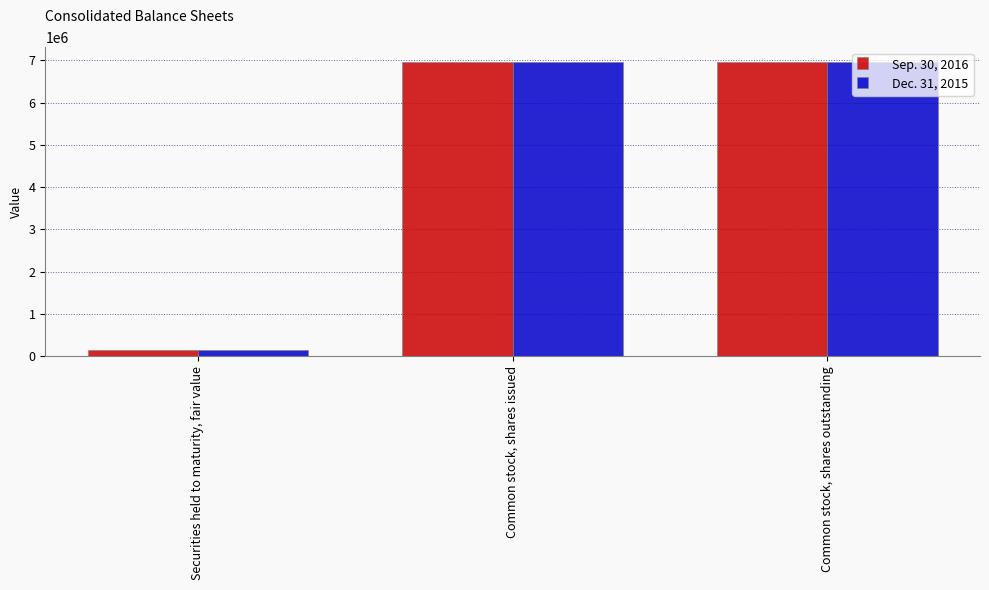

What is the value of the Sep. 30, 2016 bar at the 1st from the left?

145278